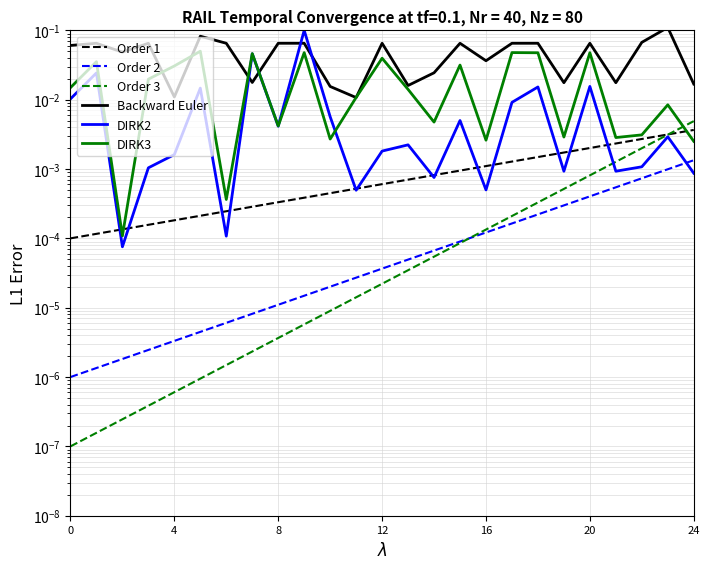

Rank the series by their maximum value, from highest to lowest.

Backward Euler, DIRK2, DIRK3